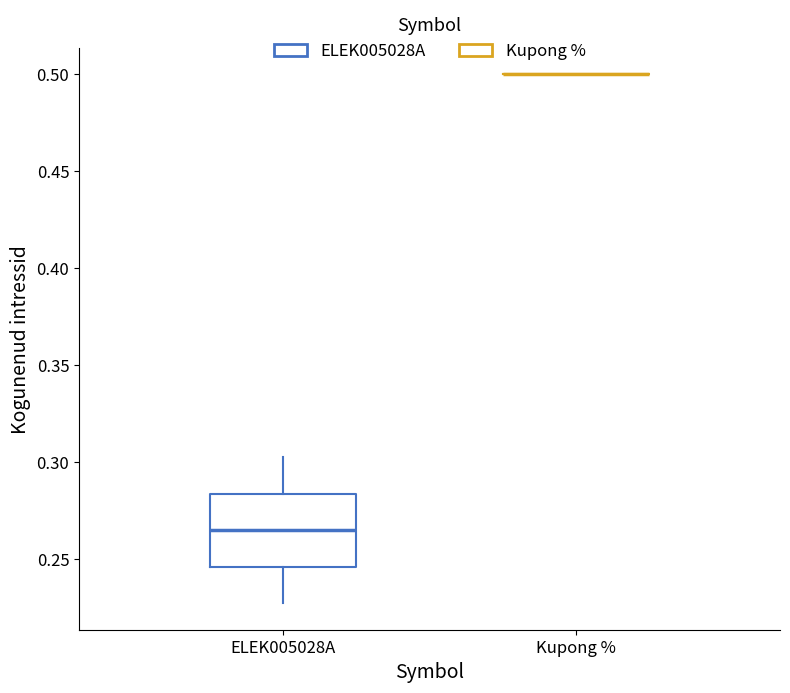

Where is the upper edge of the box for ELEK005028A on the y-axis? The values are not printed on the chart, so give them approximately, as read against the axis.

0.285